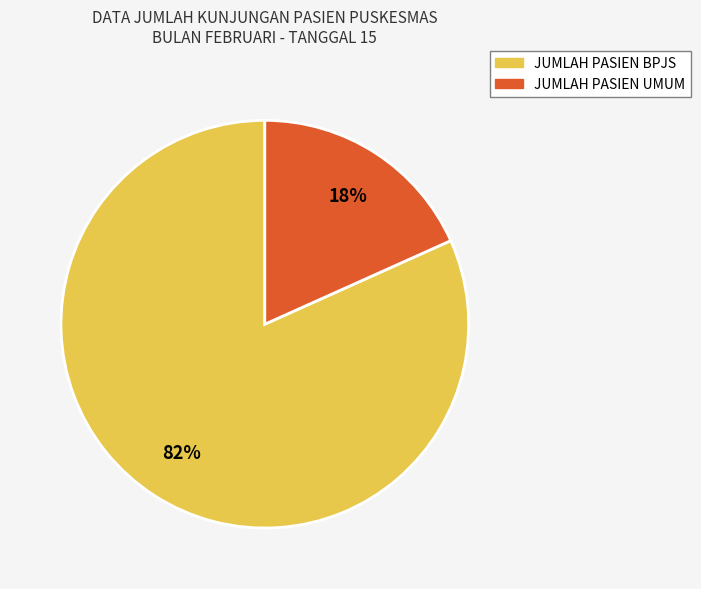

Which has a higher value, JUMLAH PASIEN BPJS or JUMLAH PASIEN UMUM?

JUMLAH PASIEN BPJS